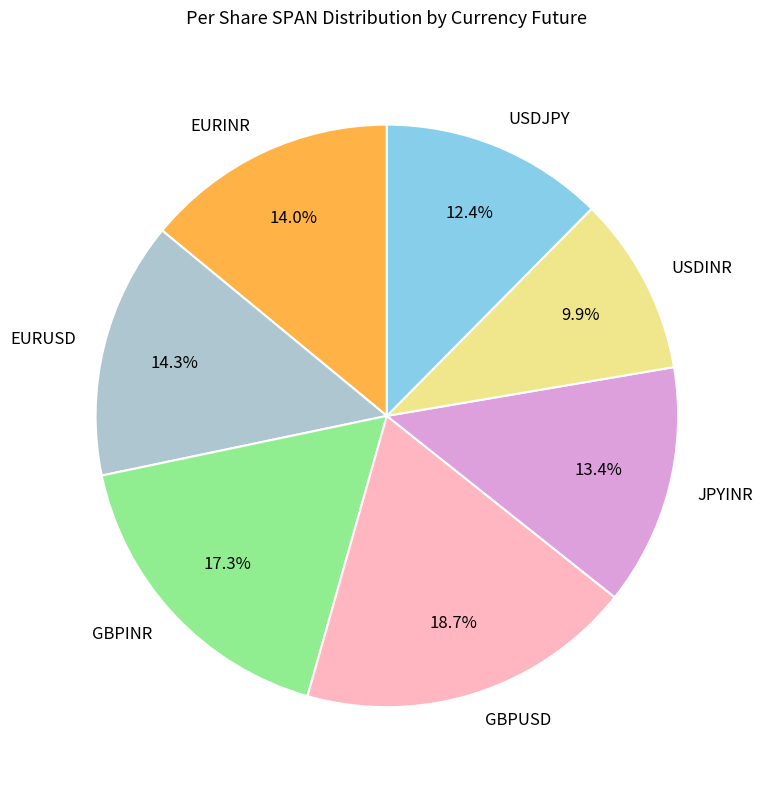

True or false: EURINR accounts for 6% of the total.

False